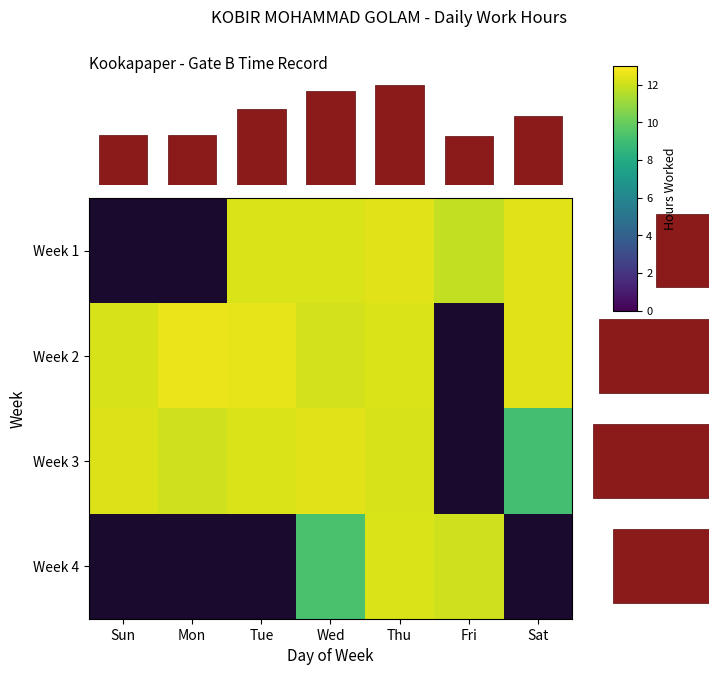

Reading left to right, extract all data points from this chart.

Week 1: Sun=0.0	Mon=0.0	Tue=12.2	Wed=12.3	Thu=12.4	Fri=11.8	Sat=12.4
Week 2: Sun=12.2	Mon=12.6	Tue=12.5	Wed=12.1	Thu=12.3	Fri=0.0	Sat=12.4
Week 3: Sun=12.3	Mon=12.1	Tue=12.2	Wed=12.4	Thu=12.2	Fri=0.0	Sat=9.1
Week 4: Sun=0.0	Mon=0.0	Tue=0.0	Wed=9.3	Thu=12.2	Fri=12.1	Sat=0.0